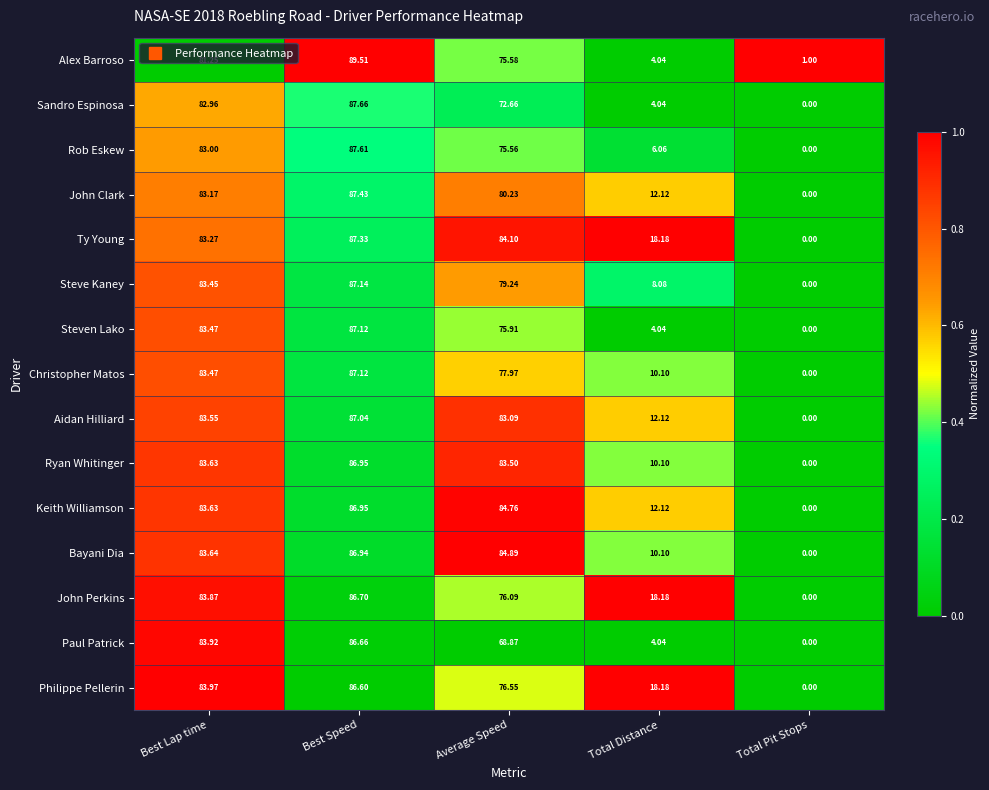

At which category is the sum across all series the highest?

Best Speed